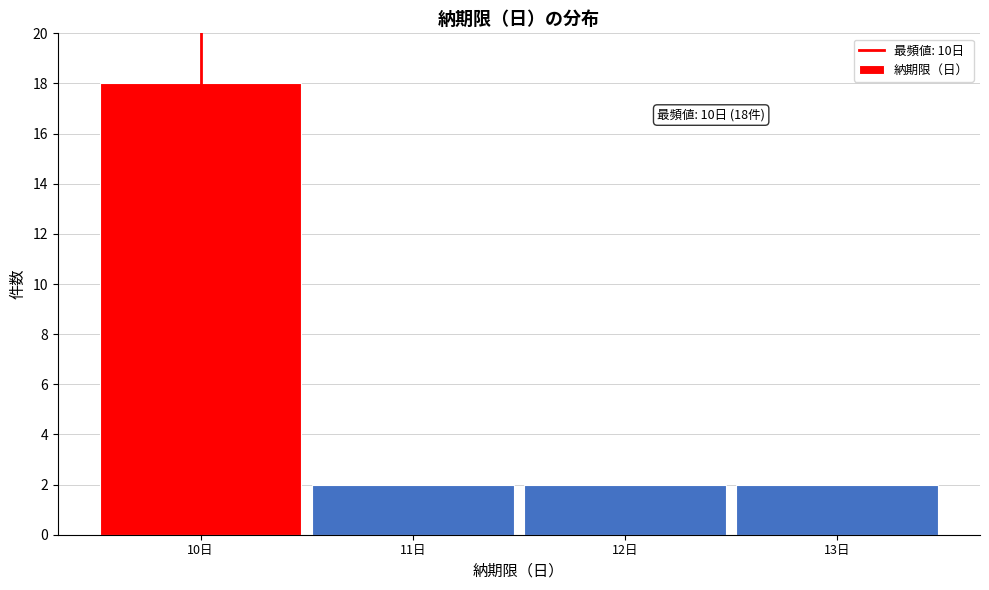

Which range on the x-axis has the tallest bar?

9.5 to 10.5